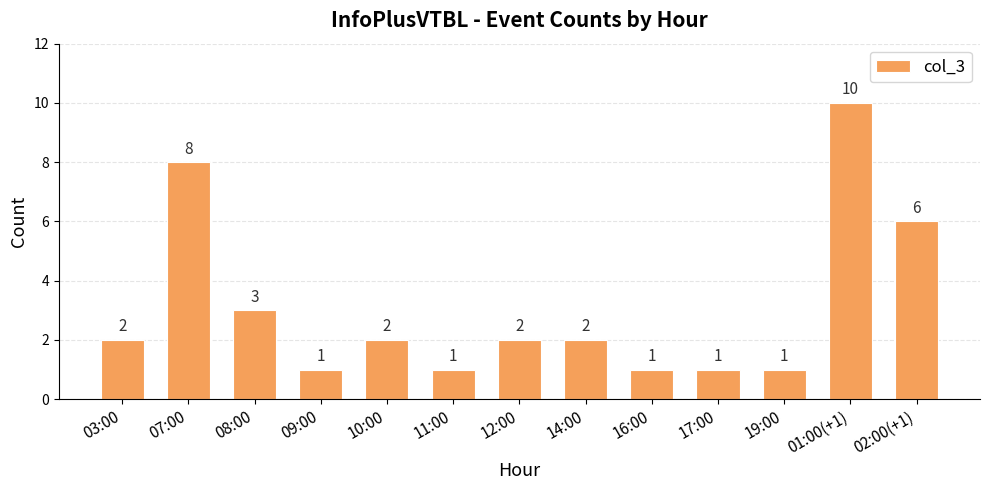

Reading left to right, what are all the values shown in this chart?

03:00=2	07:00=8	08:00=3	09:00=1	10:00=2	11:00=1	12:00=2	14:00=2	16:00=1	17:00=1	19:00=1	01:00(+1)=10	02:00(+1)=6